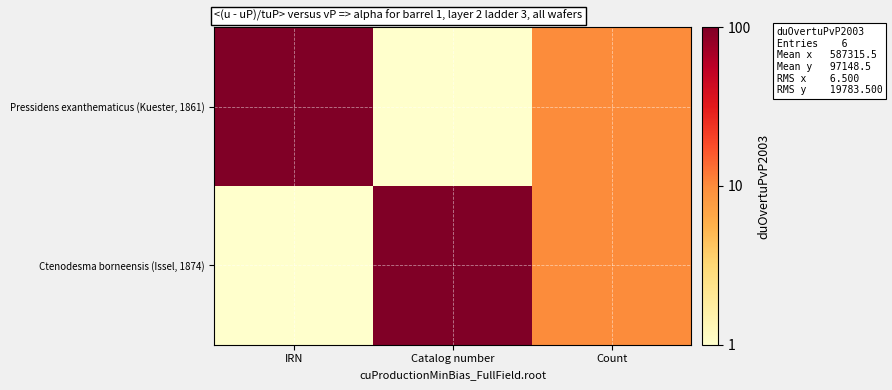

Rank the series at IRN from lowest to highest value.

Ctenodesma borneensis (Issel, 1874), Pressidens exanthematicus (Kuester, 1861)